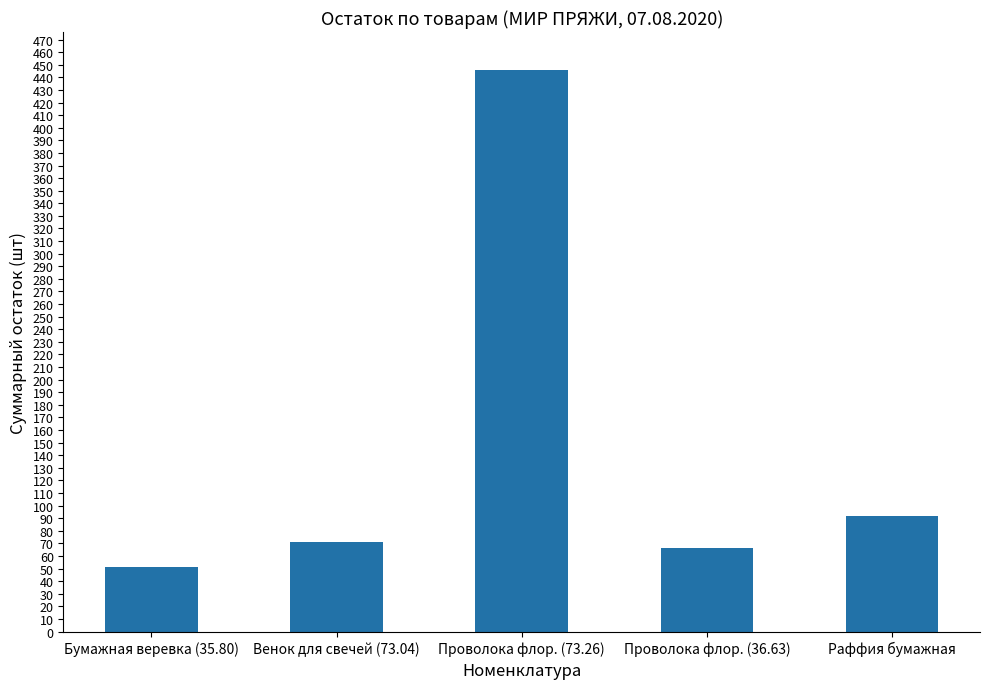

Are the bars horizontal?

No